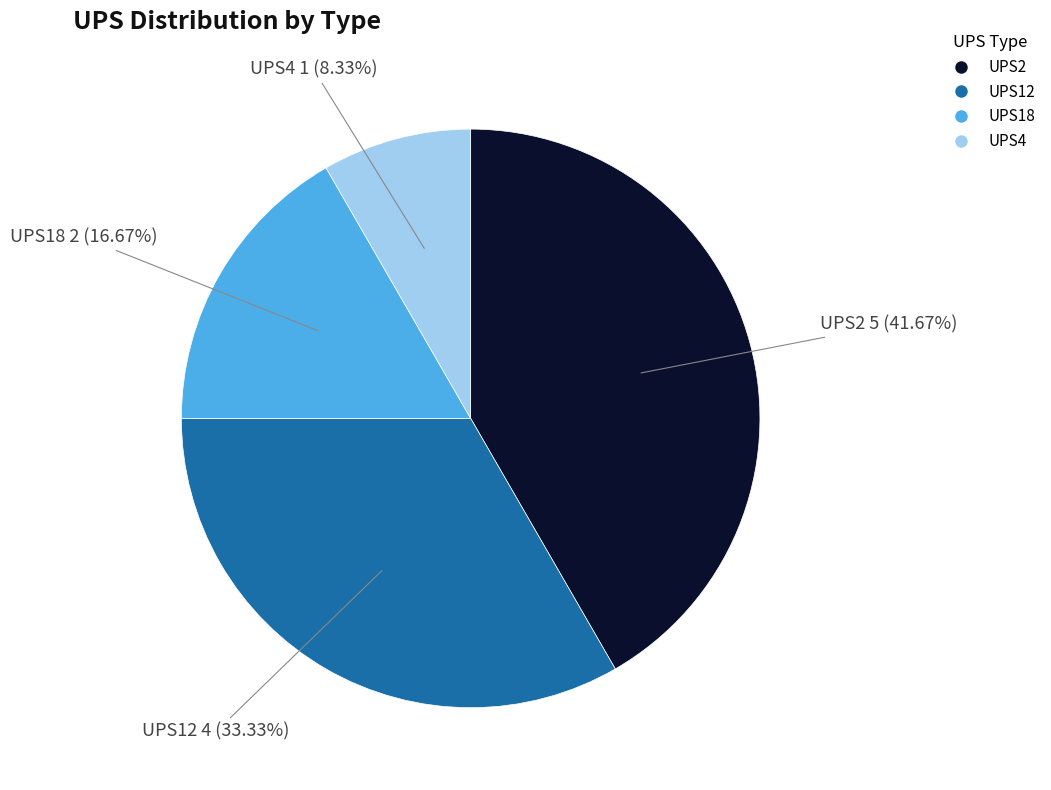

How many slices are in this pie chart?

4